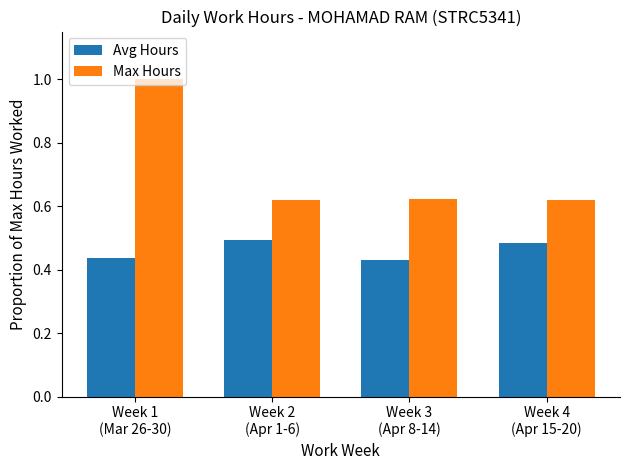

How many Avg Hours values are between 0 and 1?

4